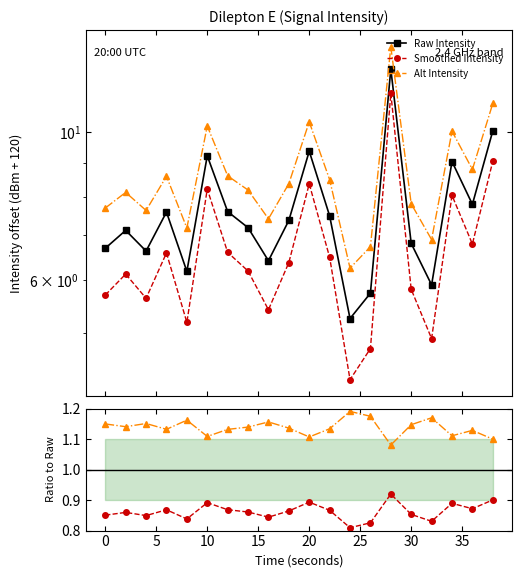

What are all the series names shown in the legend?

Raw Intensity, Smoothed Intensity, Alt Intensity